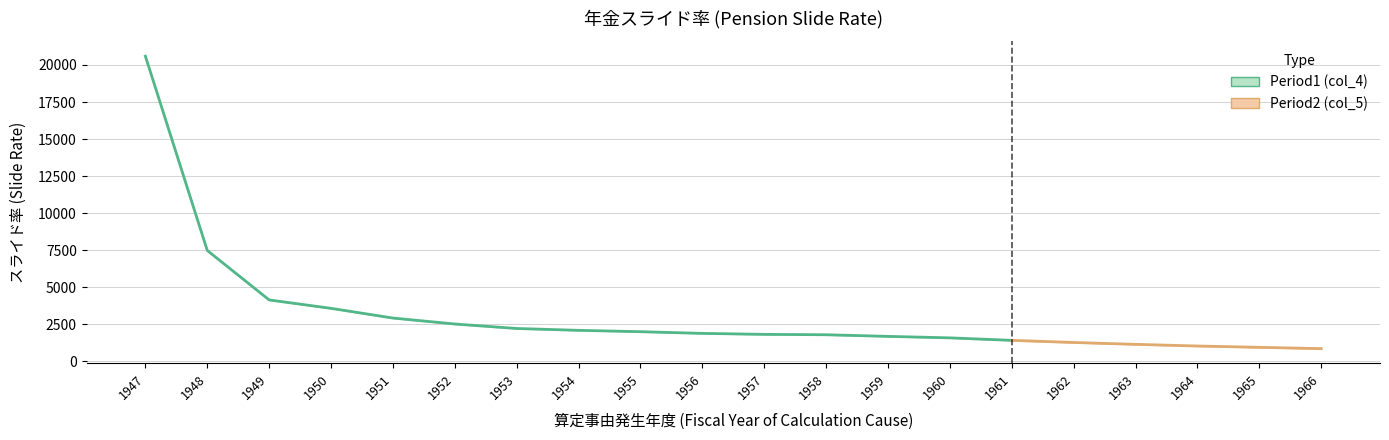

Where does the Period1 (col_4) series first go above 1894?

1947